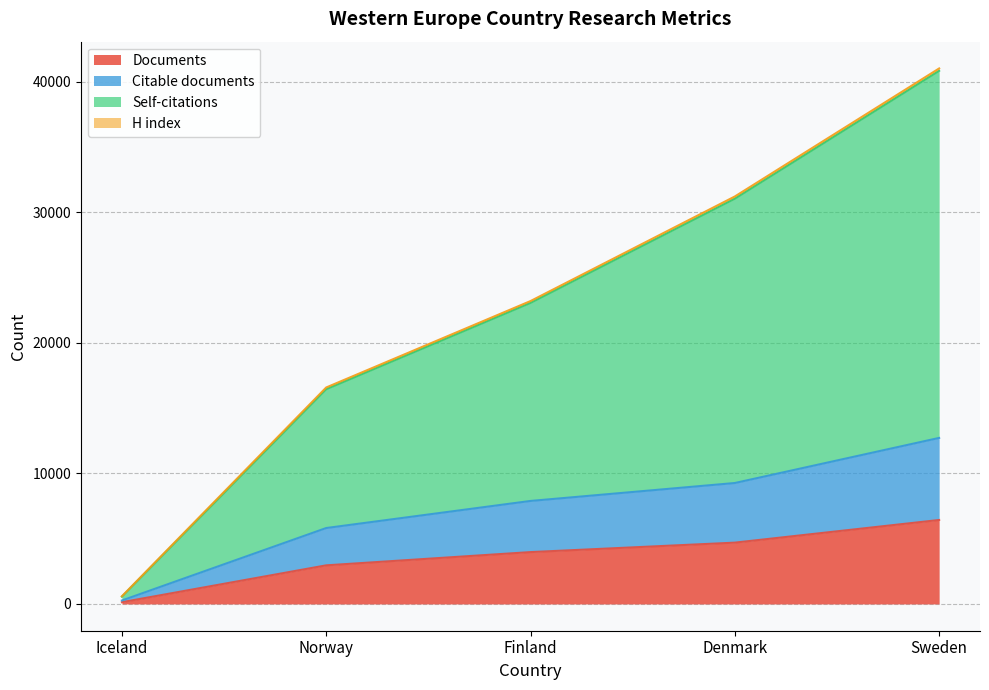

How many lines are shown in the chart?

4